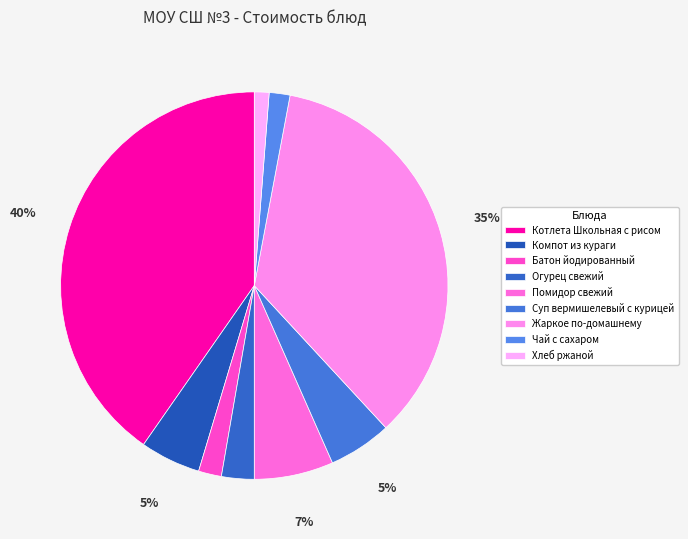

Rank the categories by value from lowest to highest.

Хлеб ржаной, Чай с сахаром, Батон йодированный, Огурец свежий, Компот из кураги, Суп вермишелевый с курицей, Помидор свежий, Жаркое по-домашнему, Котлета Школьная с рисом